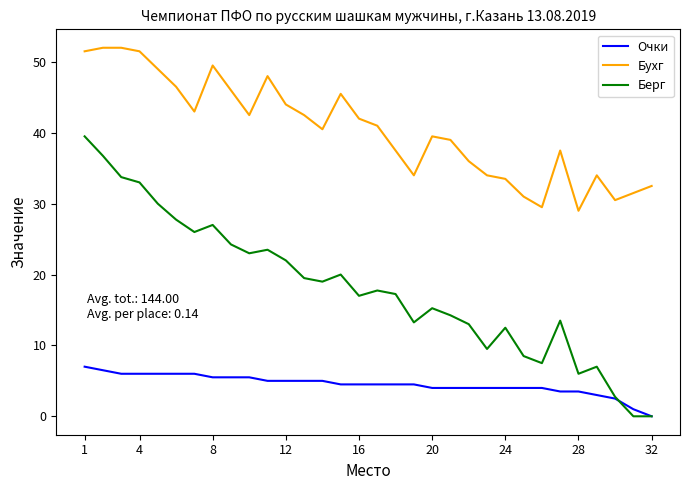

What is the highest value of the Бухг series?

52.0